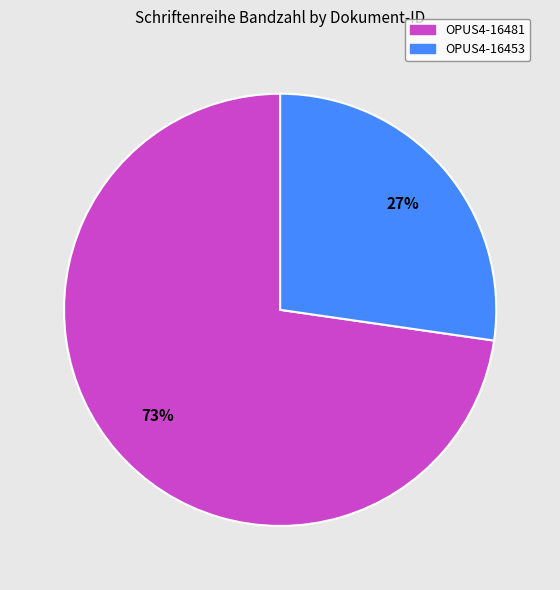

Count the number of slices in the pie.

2